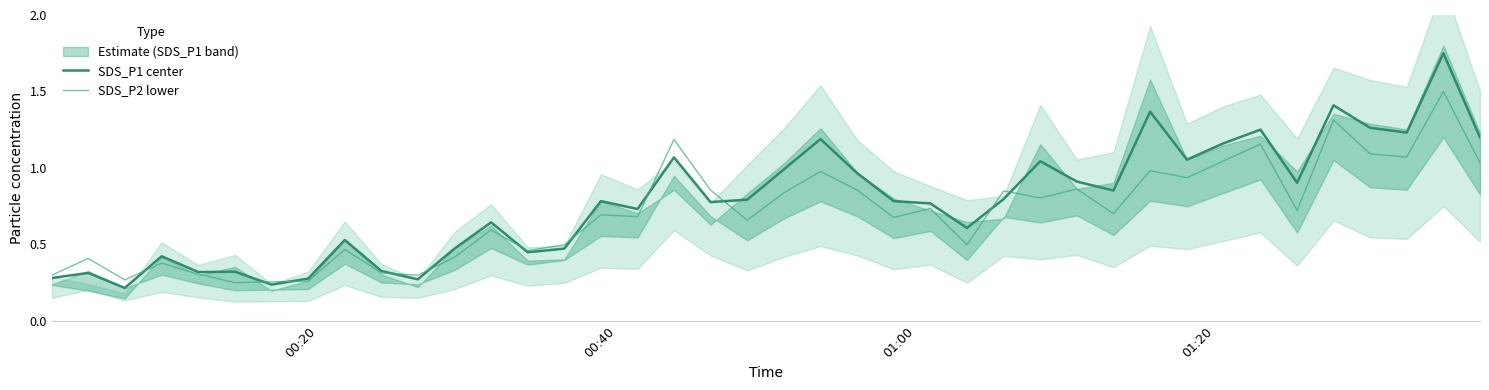

After their last crossing, which series has the higher values: SDS_P1 center or SDS_P2 lower?

SDS_P1 center